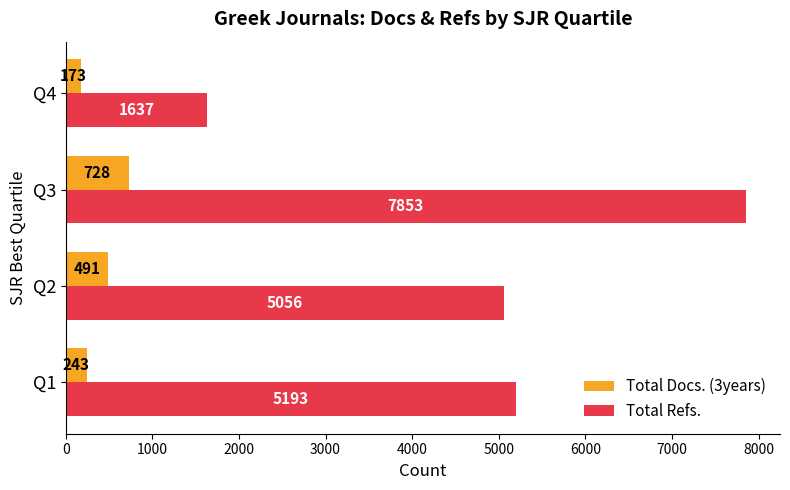

How many categories are shown in the chart?

4